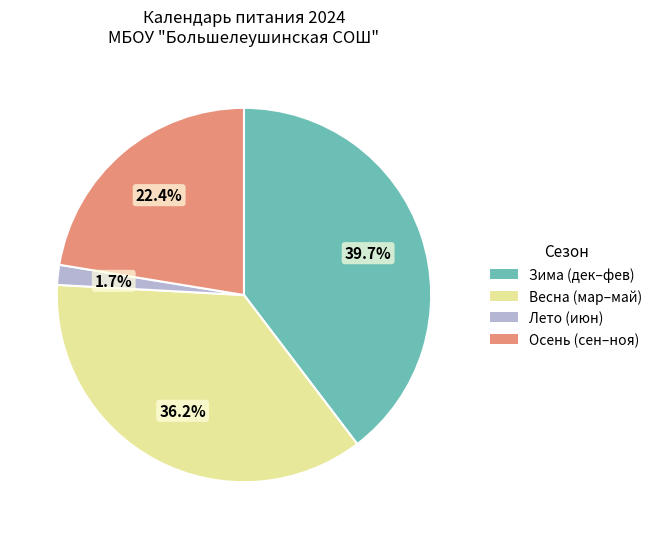

Rank the categories by value from highest to lowest.

Зима (дек–фев), Весна (мар–май), Осень (сен–ноя), Лето (июн)